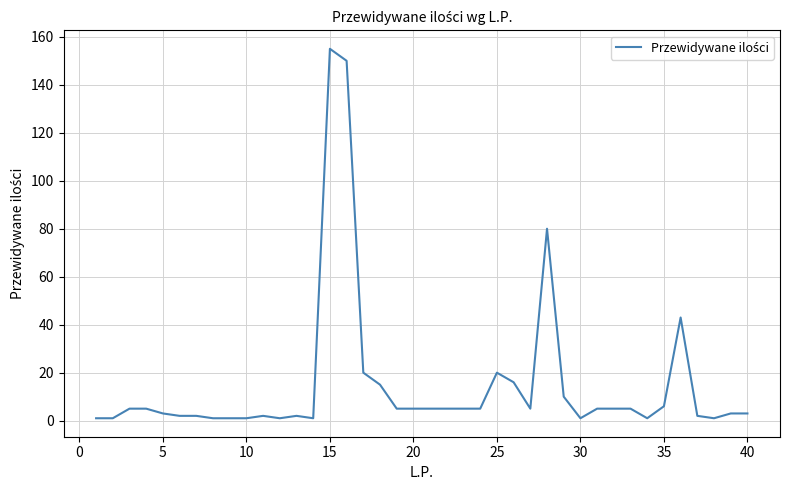

Does the chart display data point markers on the line(s)?

No